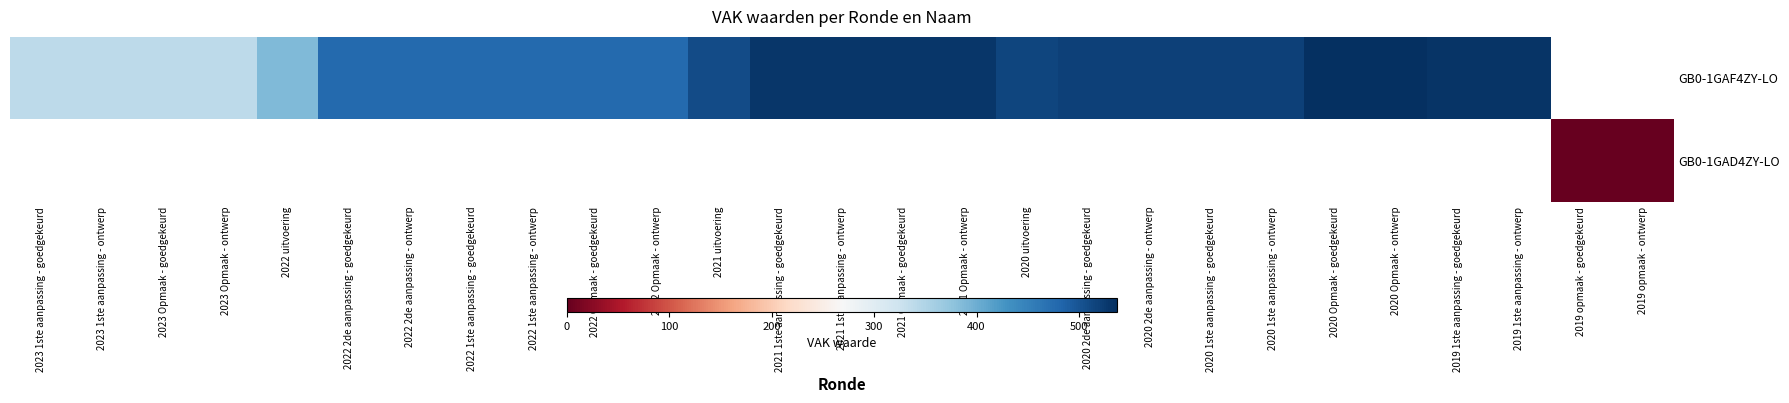

True or false: GB0-1GAF4ZY-LO has a value of 529.0 at 2021 Opmaak - goedgekeurd.

True